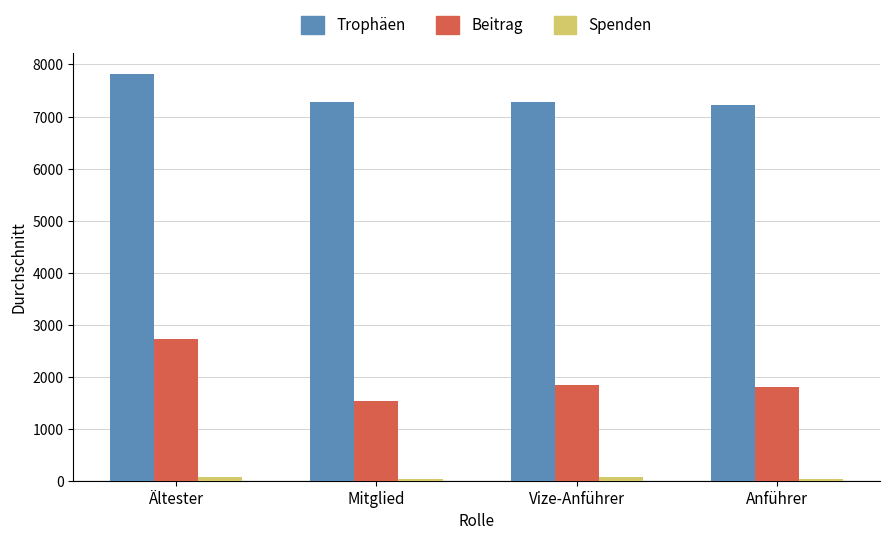

How many values in the Trophäen series exceed 7275?

2